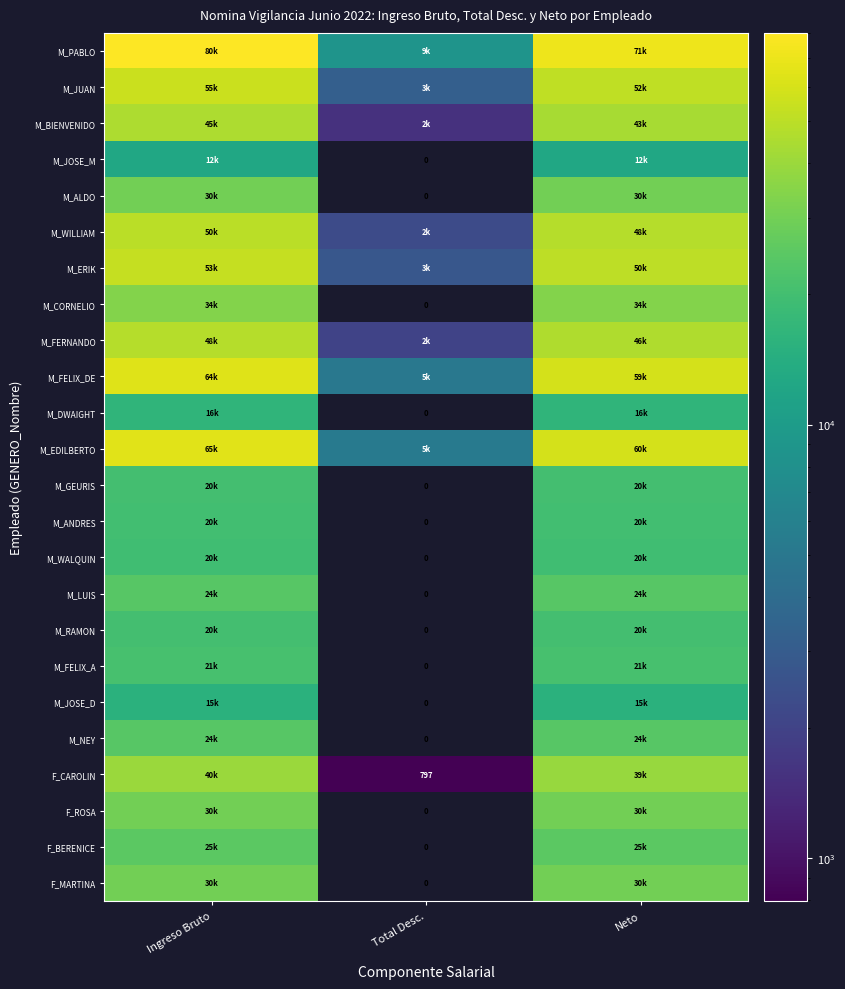

What is the spread (max minus min) of values at Neto?

58917.1